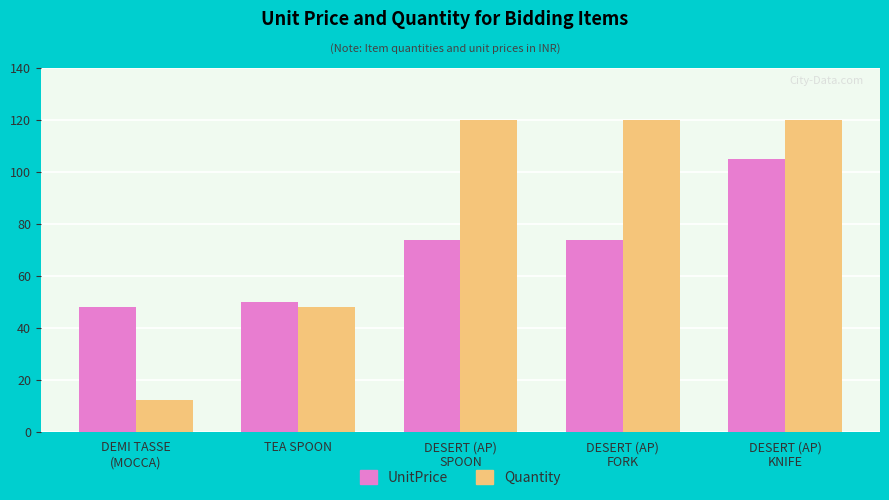

What is the value of the Quantity bar at the 1st from the left?

12